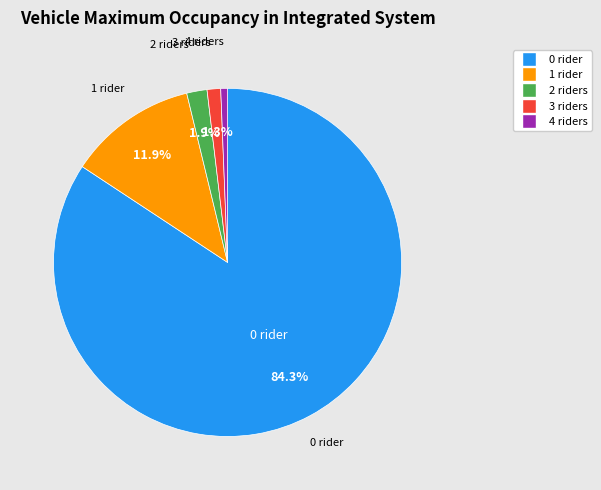

Is there a majority slice in this chart?

Yes